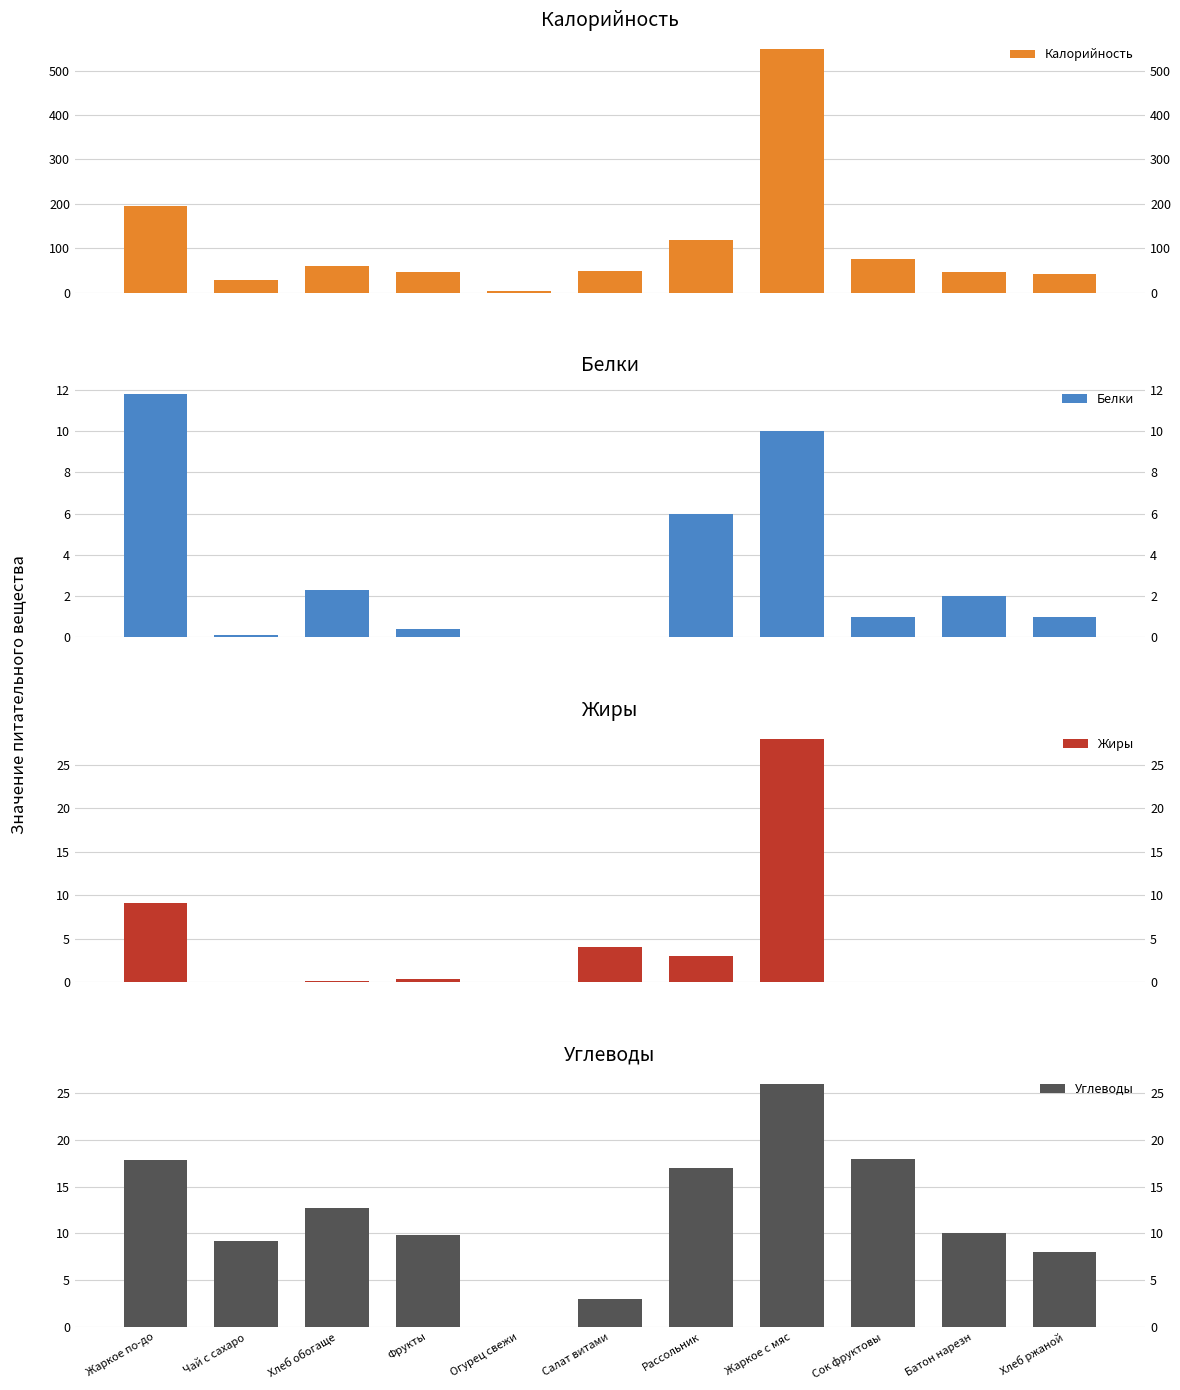

At which label does Калорийность reach its minimum?

Огурец свежи